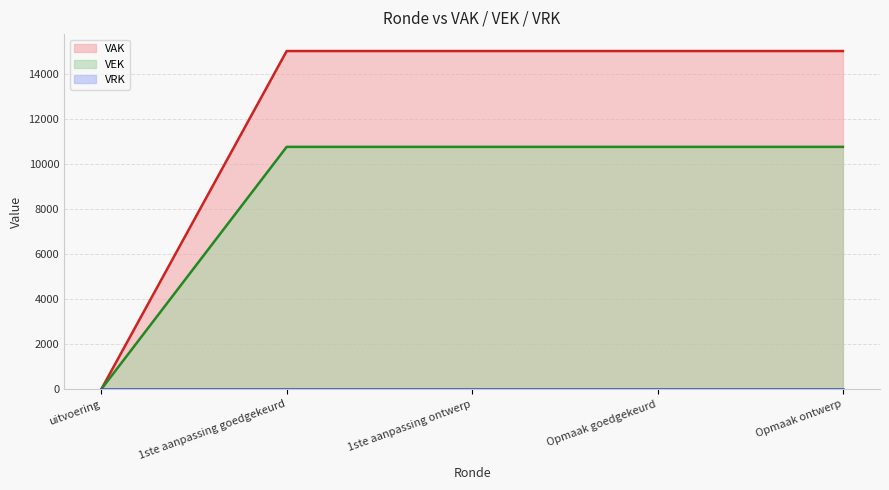

Rank the categories by VEK value from highest to lowest.

1ste aanpassing goedgekeurd, 1ste aanpassing ontwerp, Opmaak goedgekeurd, Opmaak ontwerp, uitvoering